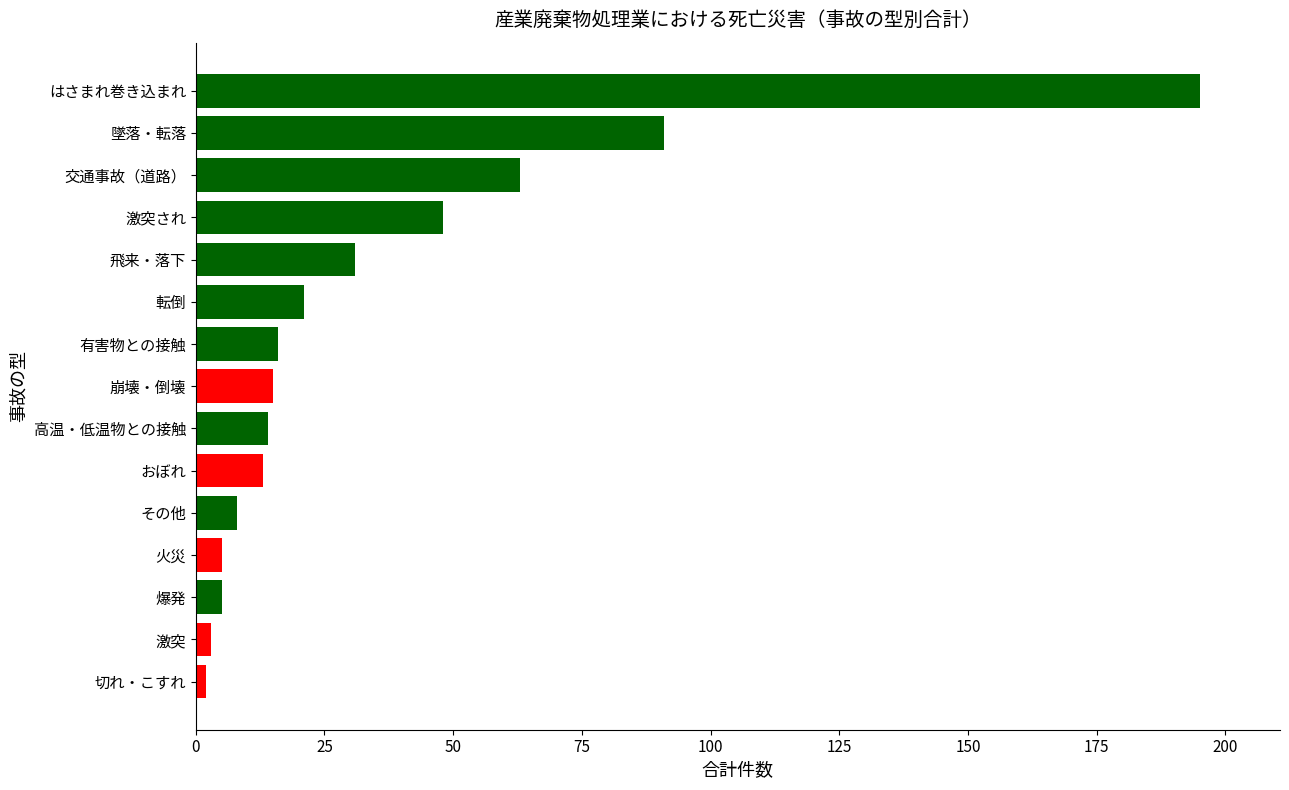

What is the sum of all values?

530